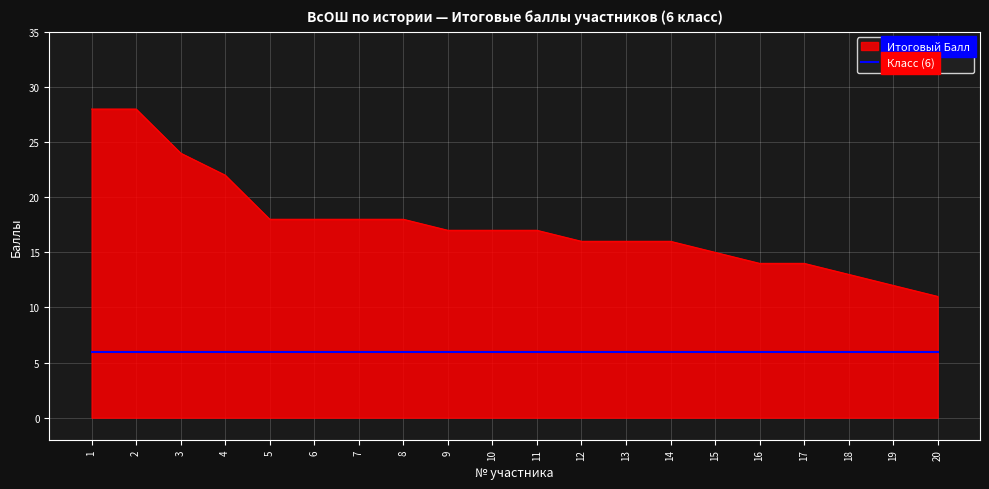

Rank the series at 6 from lowest to highest value.

Класс (6), Итоговый Балл